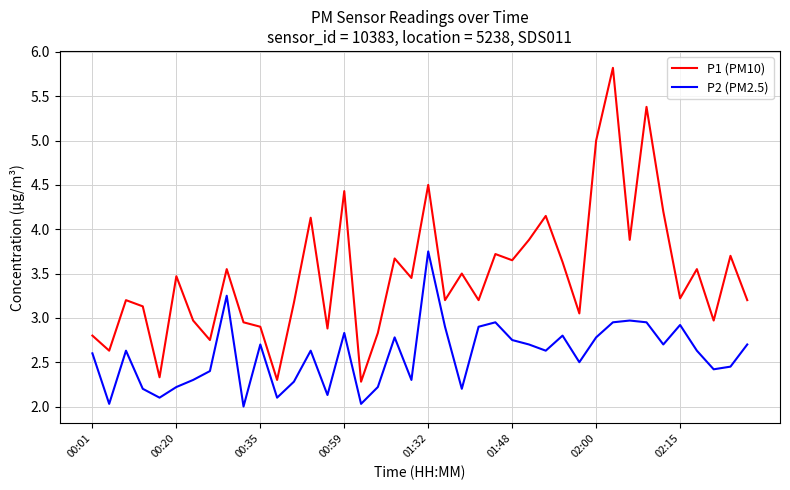

True or false: P2 (PM2.5) and P1 (PM10) cross at least once.

False